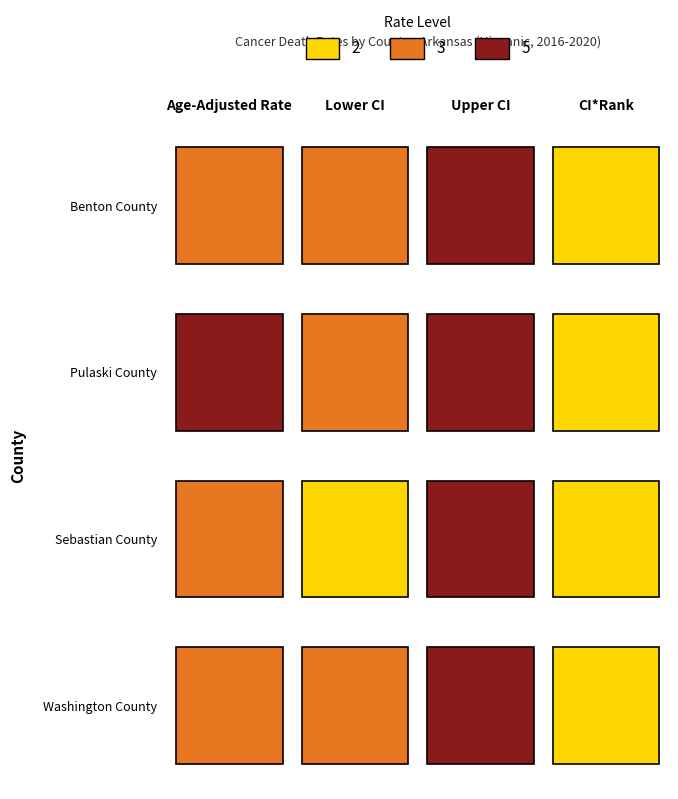

At which label does Pulaski County reach its peak?

Upper CI